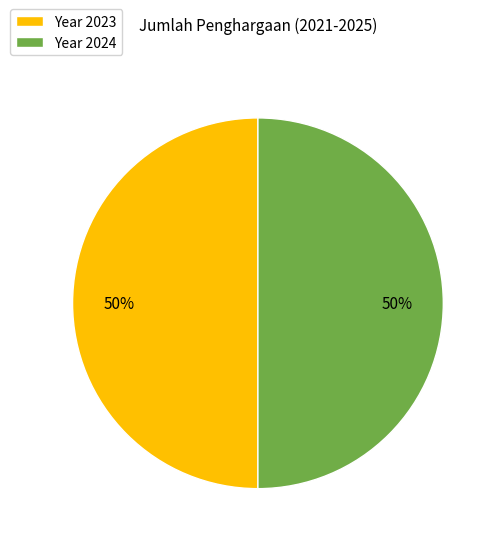

To the nearest percent, what portion does Year 2023 represent?

50%